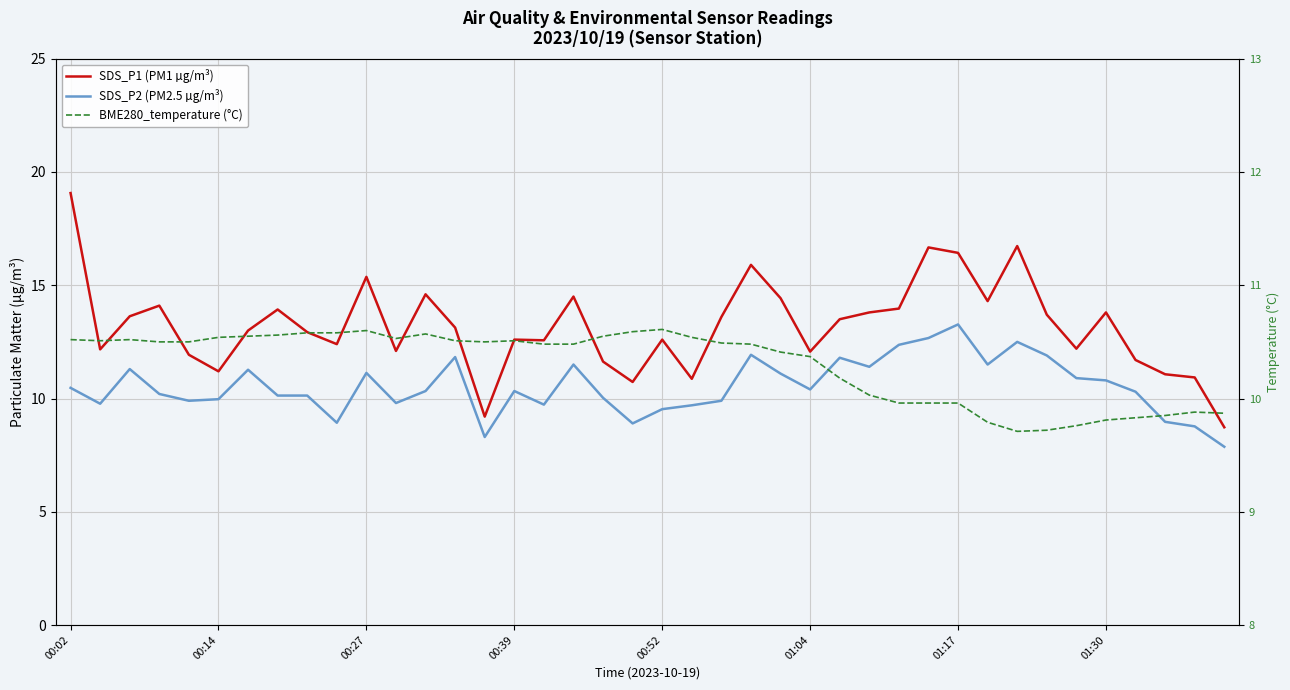

How many interior local peaks does the SDS_P2 (PM2.5 µg/m³) series have?

10